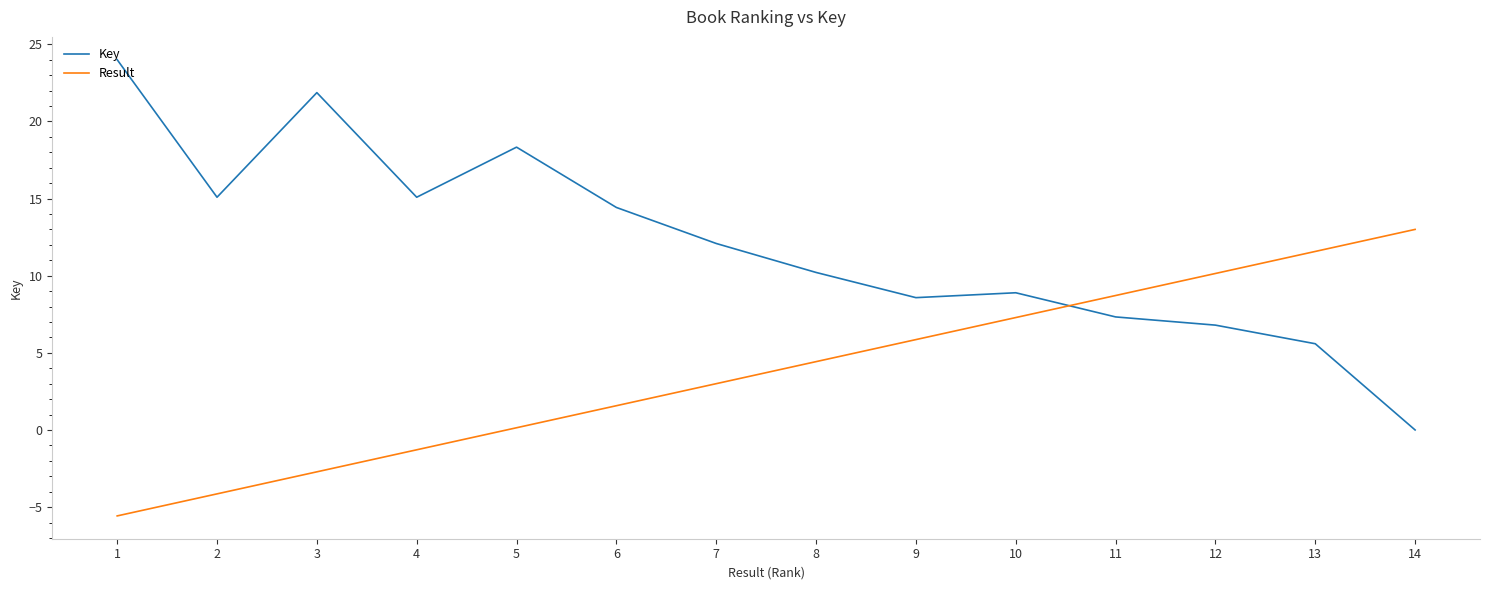

At which label does Result reach its peak?

14